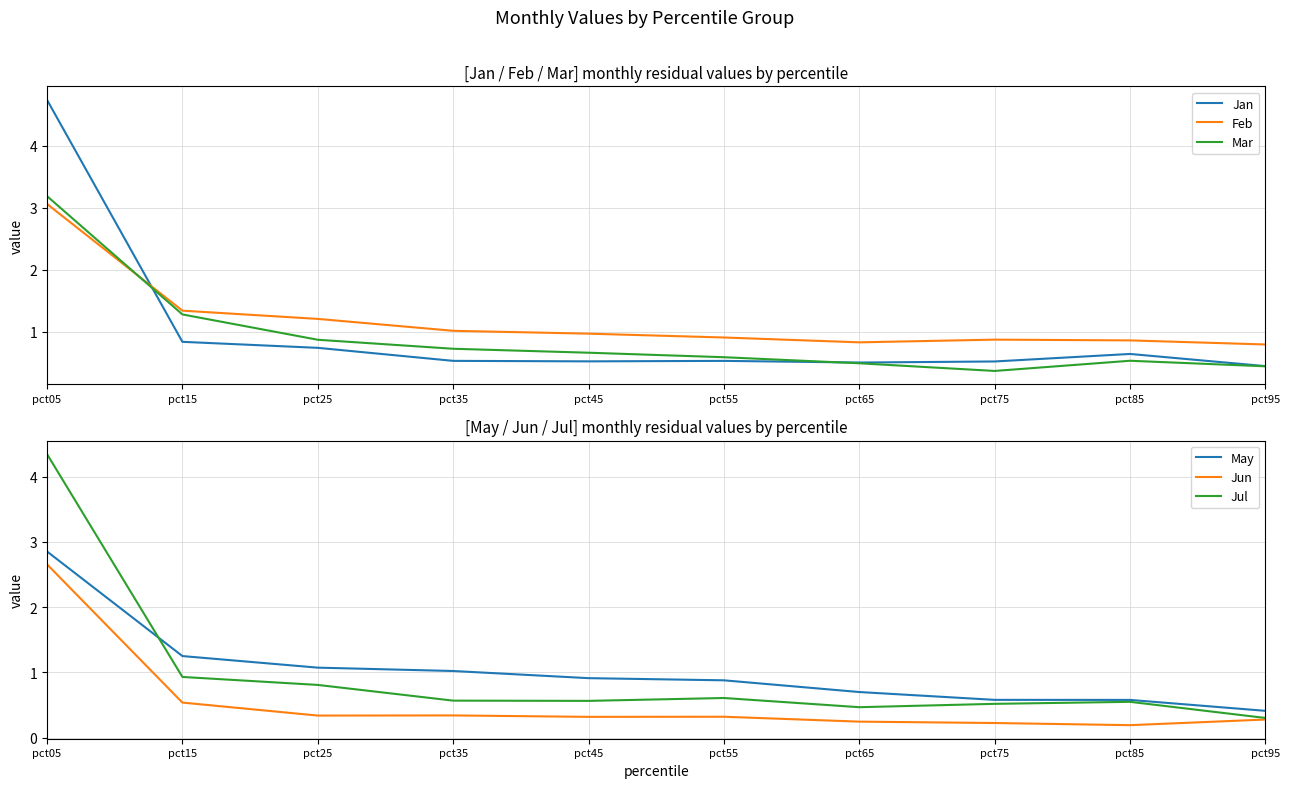

Reading left to right, list all the values displayed in this chart.

Jan: 4.7	0.8	0.7	0.5	0.5	0.5	0.5	0.5	0.6	0.4
Feb: 3.1	1.3	1.2	1.0	1.0	0.9	0.8	0.9	0.9	0.8
Mar: 3.2	1.3	0.9	0.7	0.7	0.6	0.5	0.4	0.5	0.4
May: 2.9	1.3	1.1	1.0	0.9	0.9	0.7	0.6	0.6	0.4
Jun: 2.7	0.5	0.3	0.3	0.3	0.3	0.2	0.2	0.2	0.3
Jul: 4.3	0.9	0.8	0.6	0.6	0.6	0.5	0.5	0.5	0.3